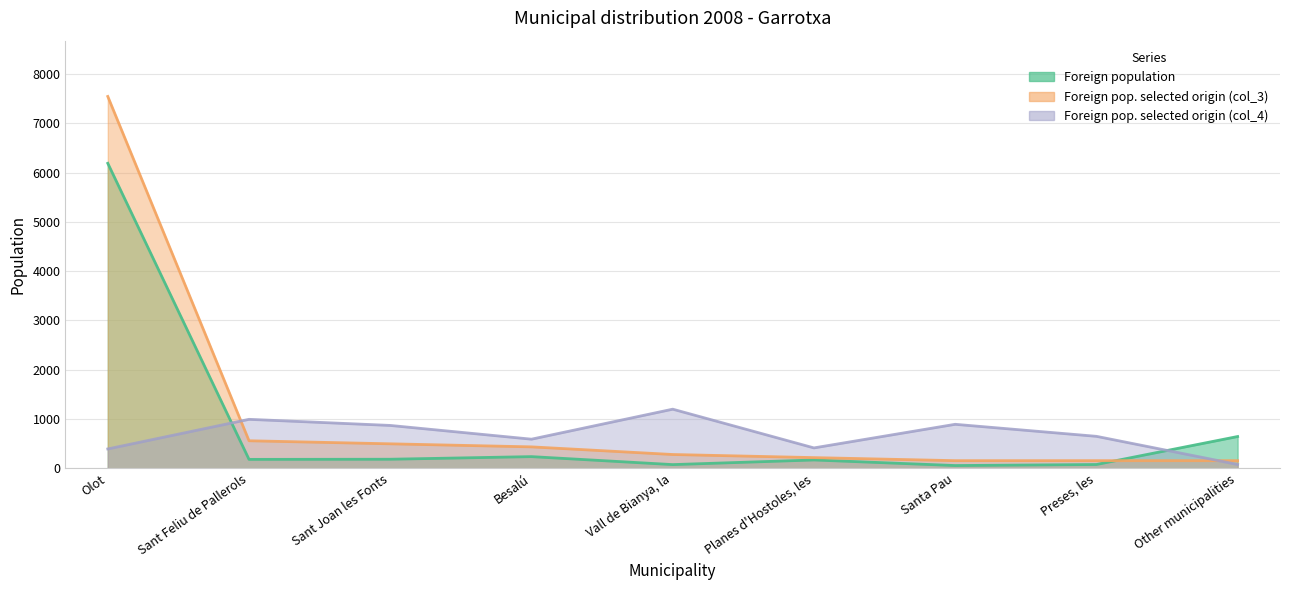

What is the total value across all series at Vall de Bianya, la?

1555